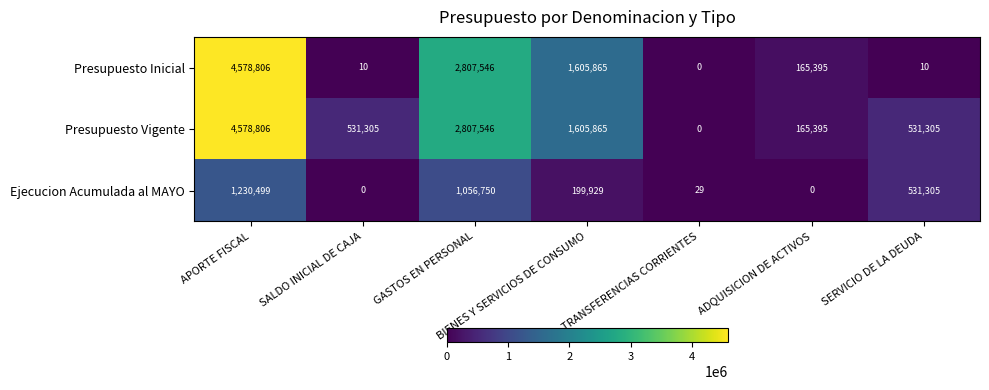

True or false: Presupuesto Vigente has a value of 1884256 at APORTE FISCAL.

False